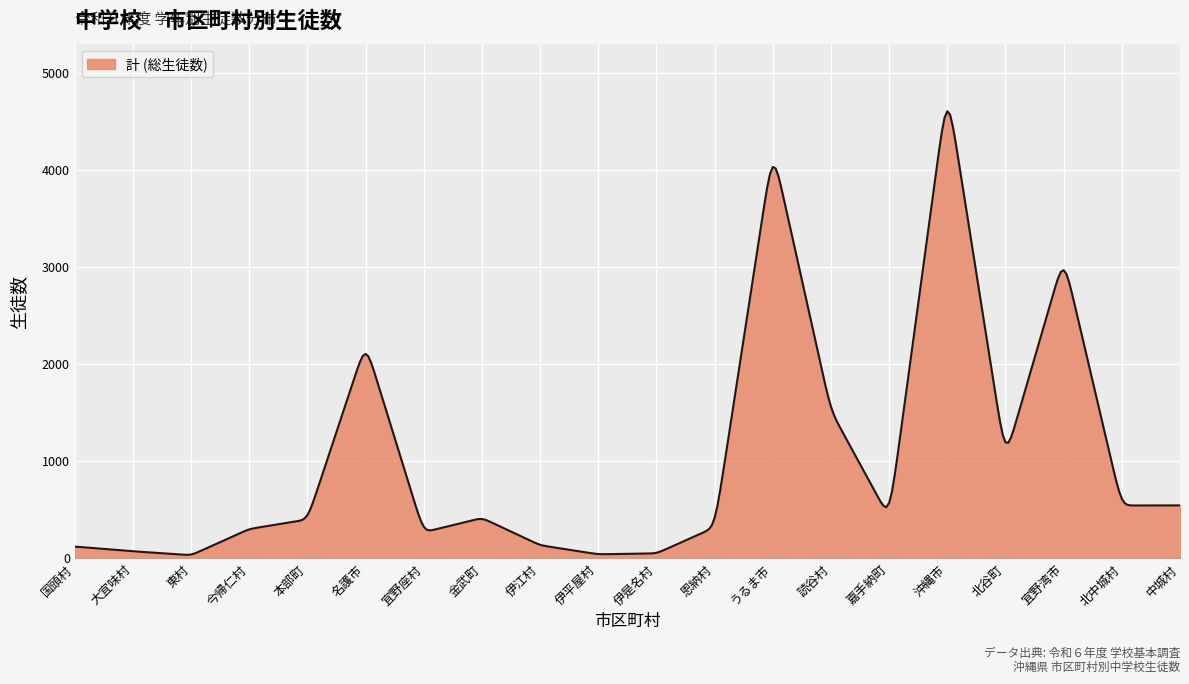

What is the difference between the maximum and minimum values?

4573.1